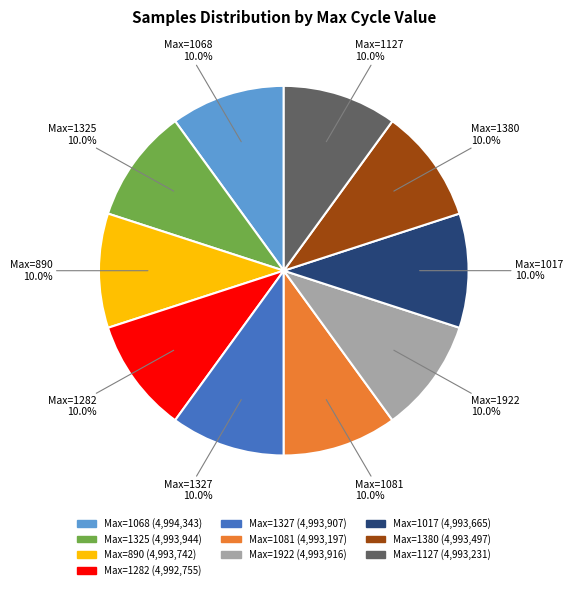

Does any single category account for the majority?

No